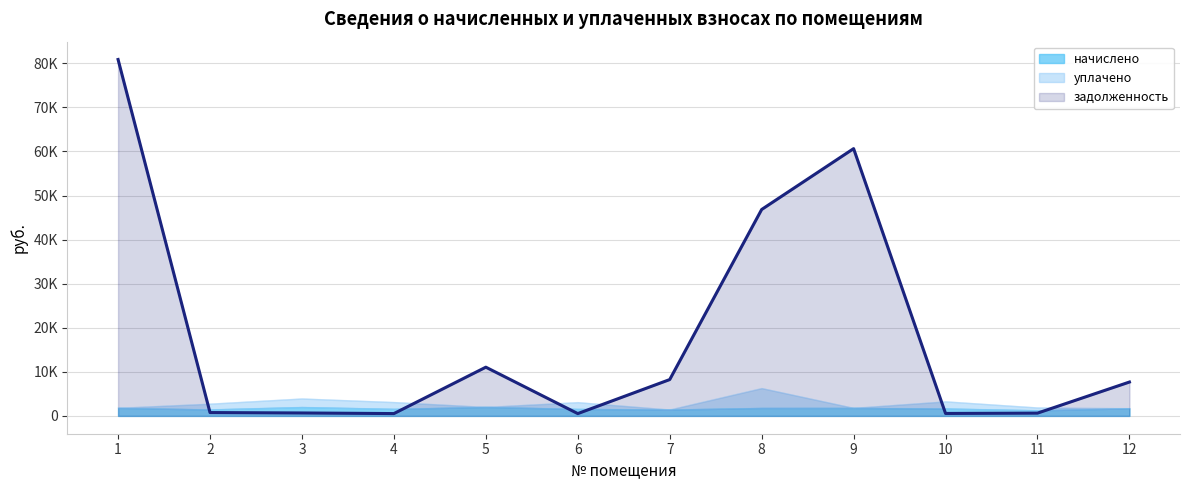

Count the number of data series in this chart.

3